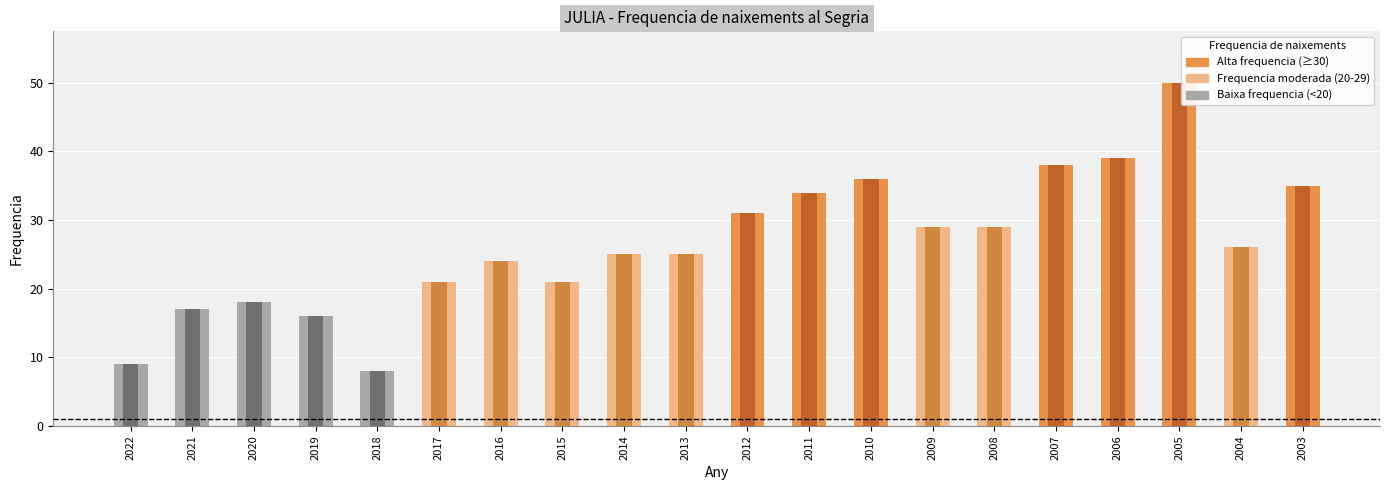

What is the value of the Frequencia bar at the 18th from the left?

50